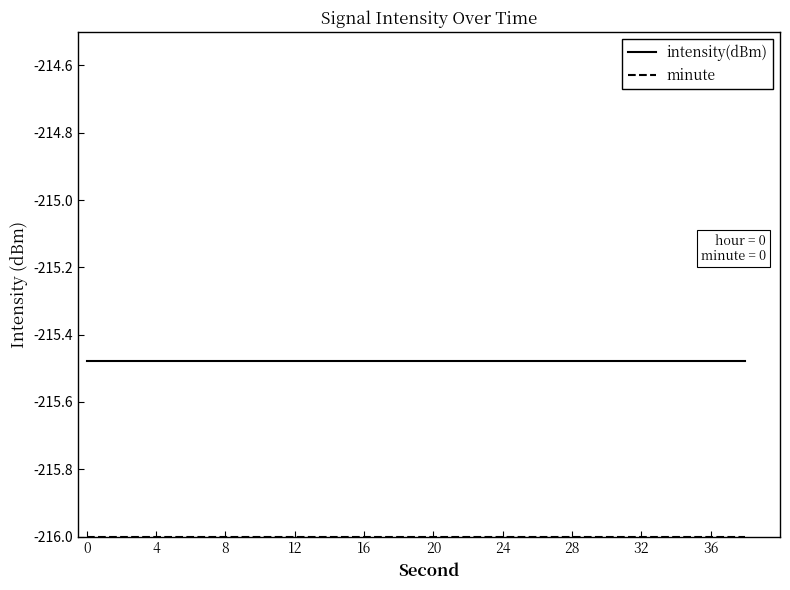

What is the average value of the intensity(dBm) series?

-215.5